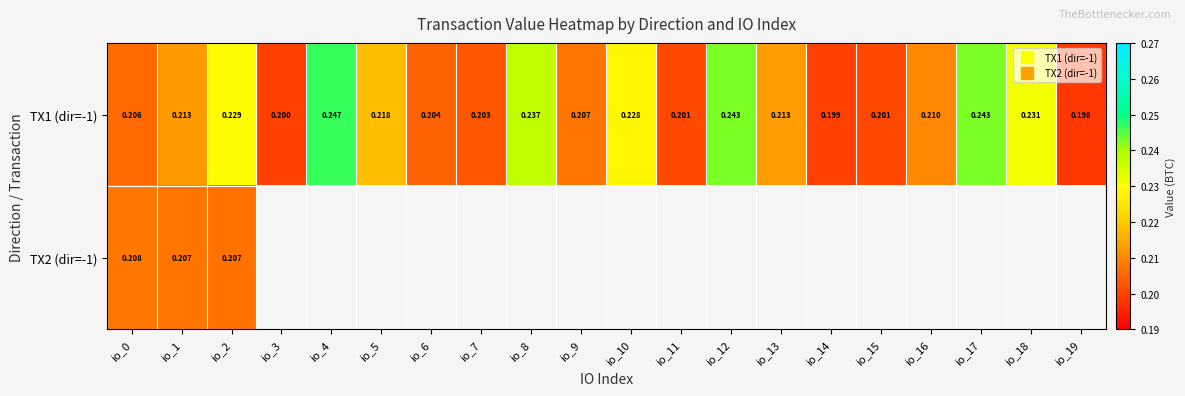

The TX1 (dir=-1) series shows 0.2 at io_17. True or false?

True